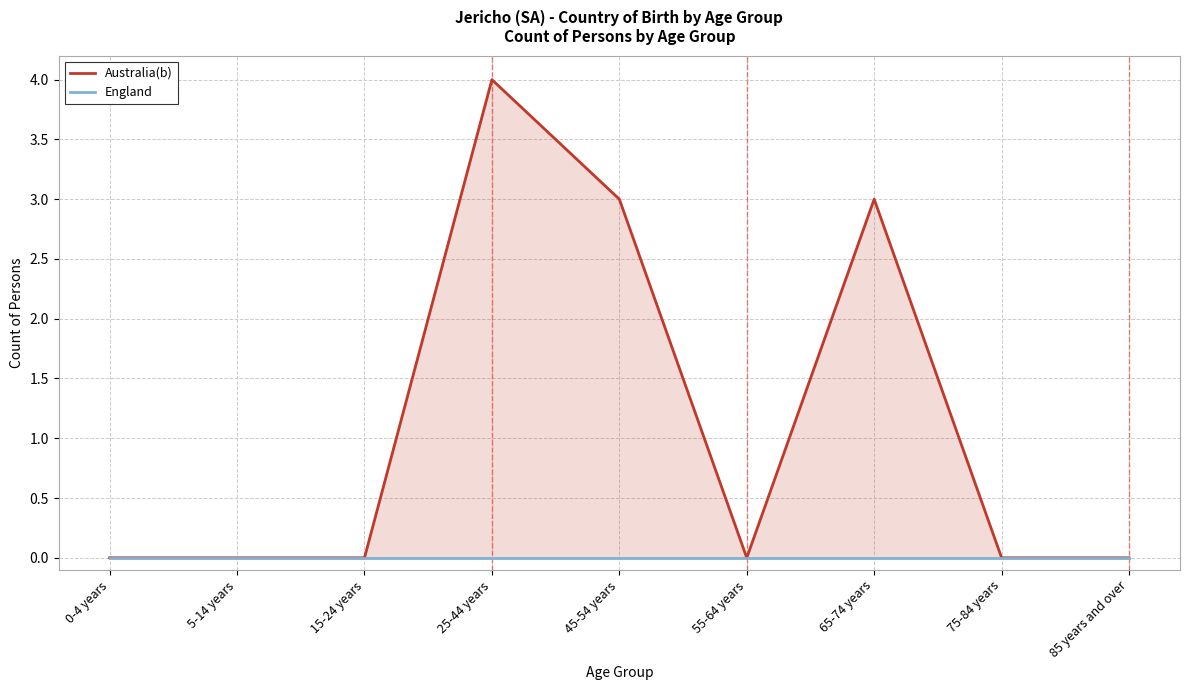

What is the label of the 5th point from the right?

45-54 years